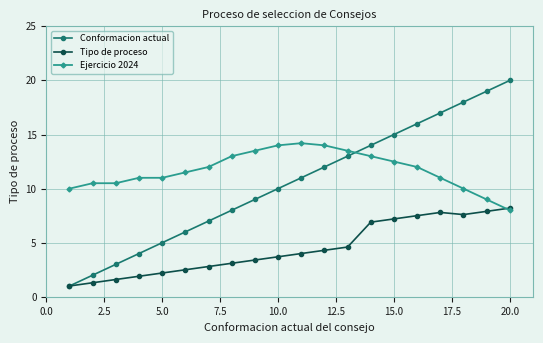

What is the difference between the maximum and minimum values in the Ejercicio 2024 series?

6.2